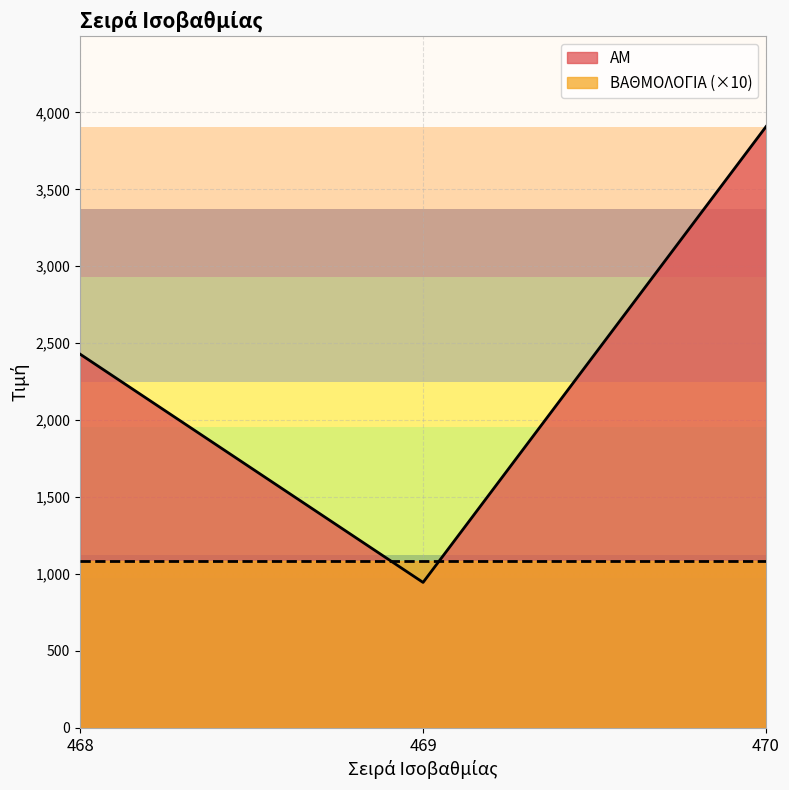

How many values are below 2429?

1